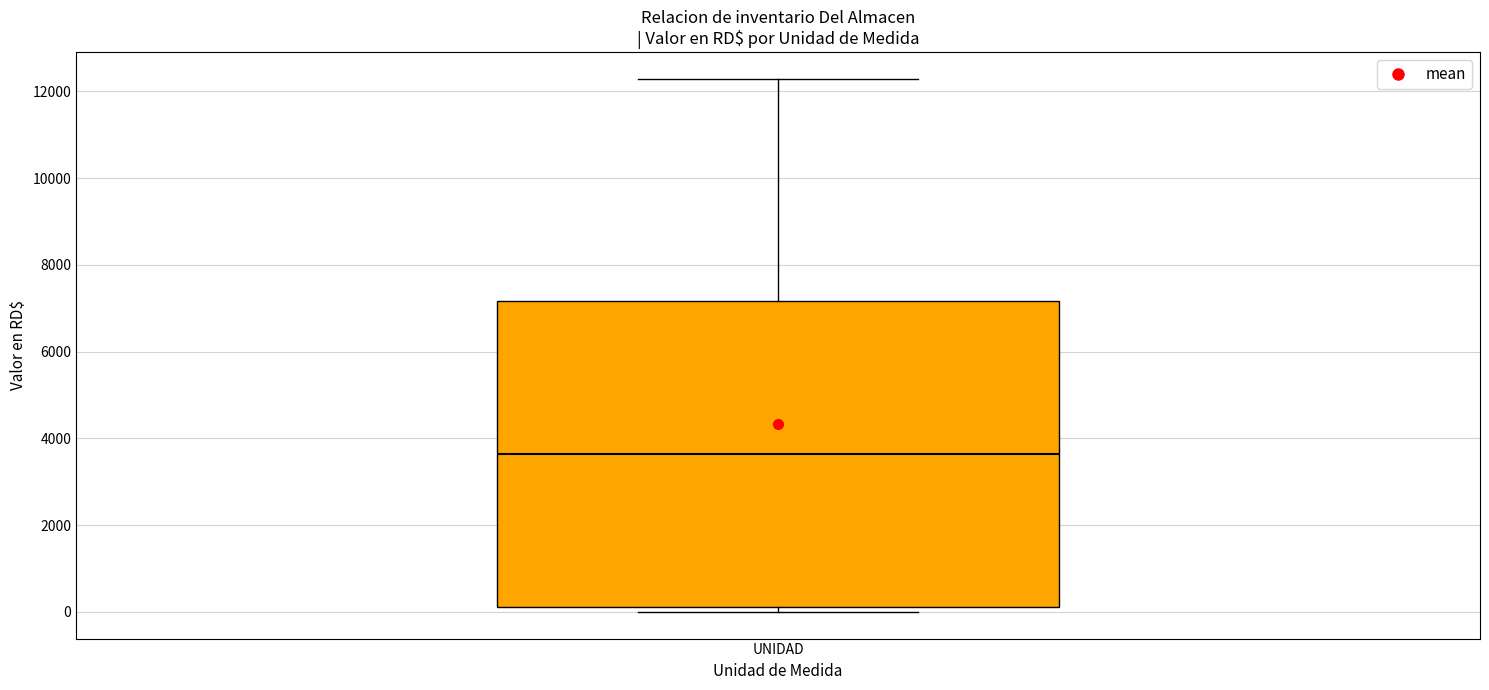

Where does the upper whisker of the box for UNIDAD end on the y-axis? The values are not printed on the chart, so give them approximately, as read against the axis.

12200